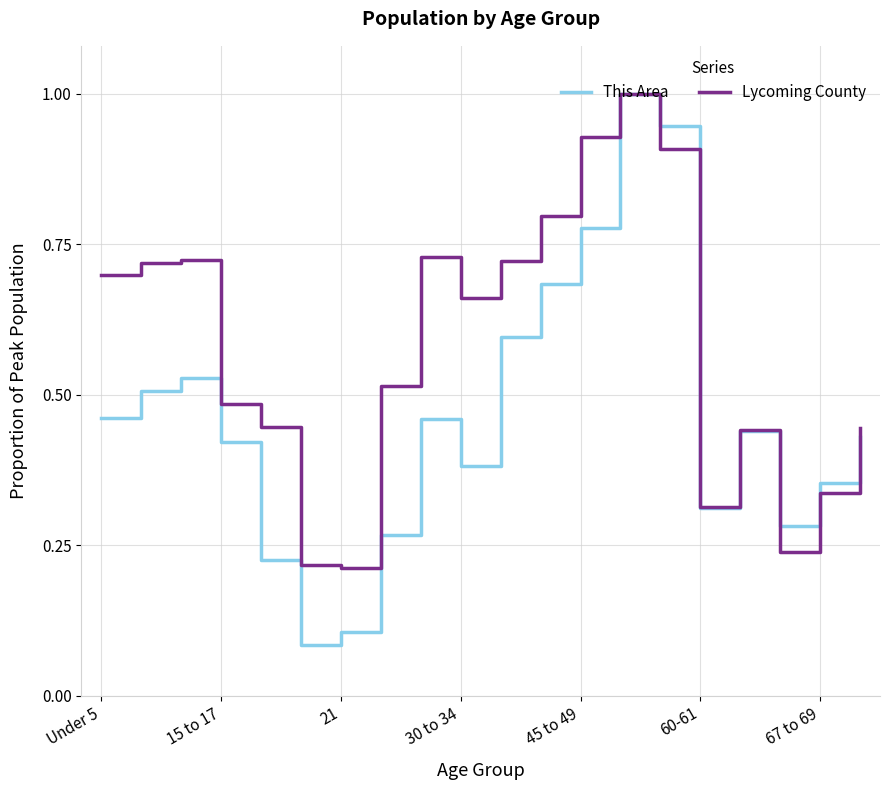

Which series has the largest total across all categories?

Lycoming County